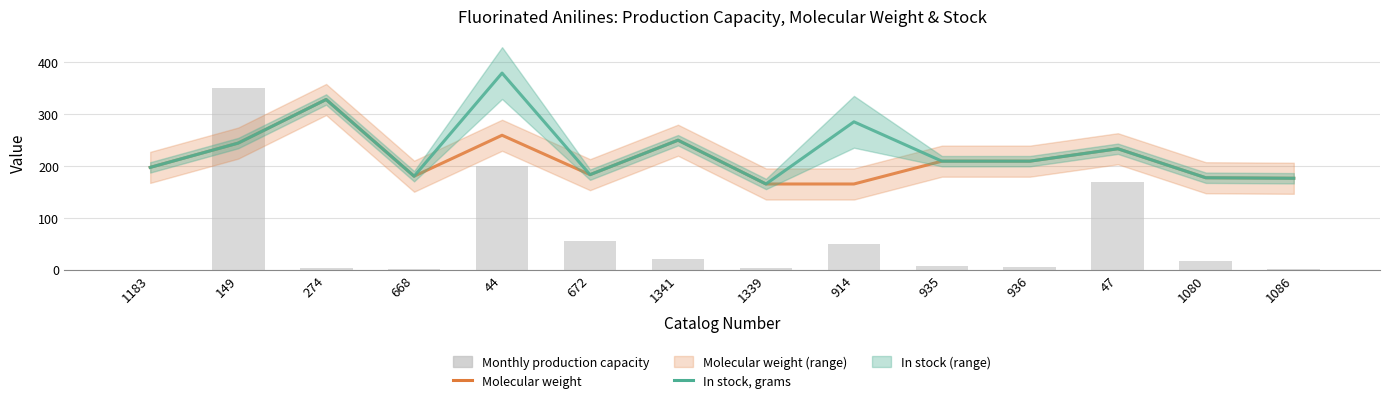

Where is Molecular weight nearest to the value 246?

149